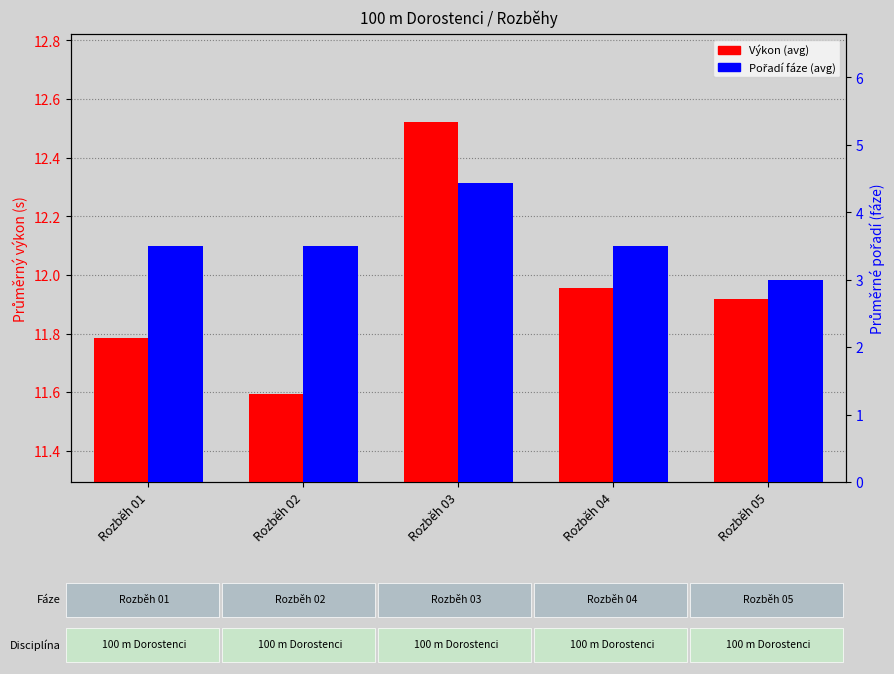

How many values in the Pořadí fáze (avg) series exceed 3?

4